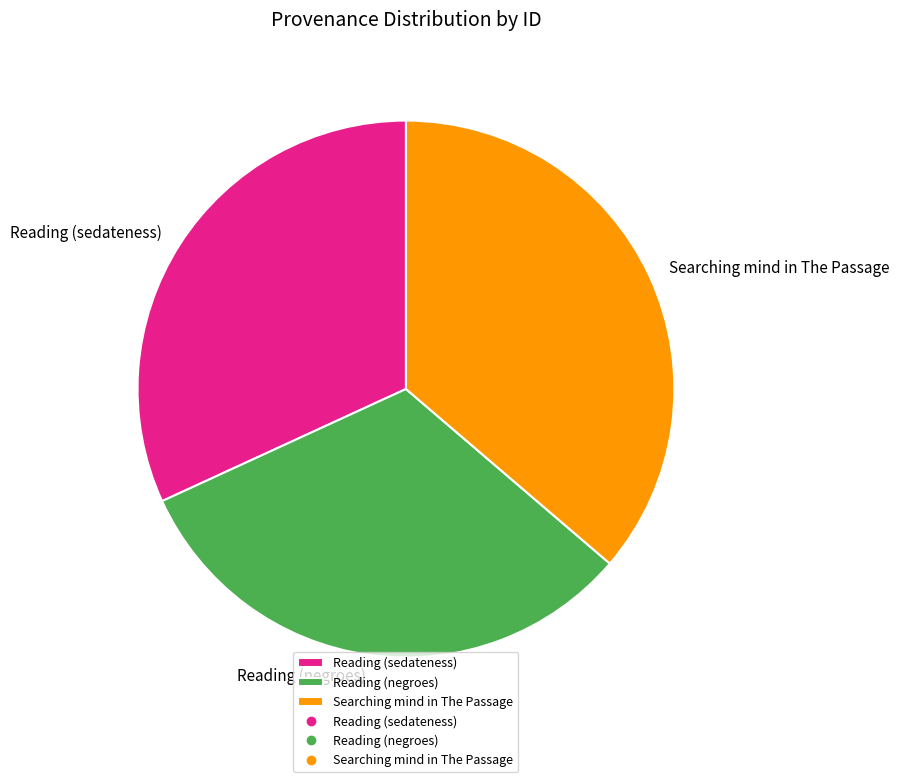

Which slice is the largest?

Searching mind in The Passage